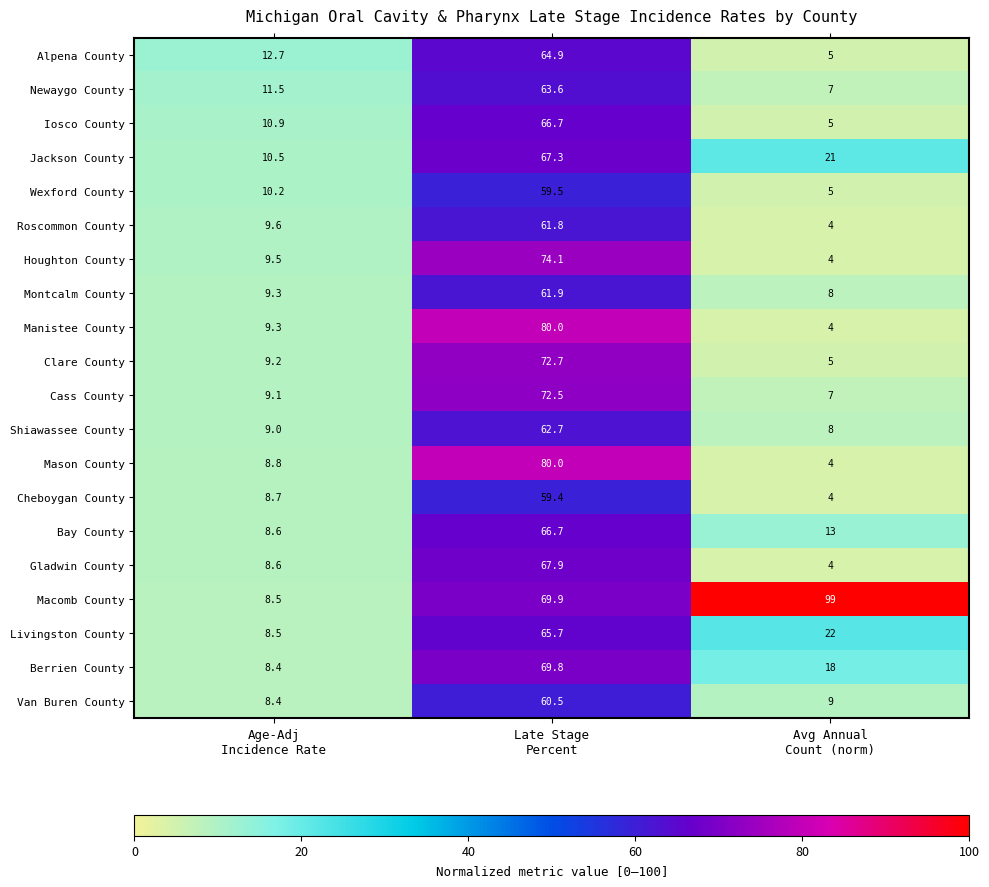

Which series has the largest total across all categories?

Macomb County